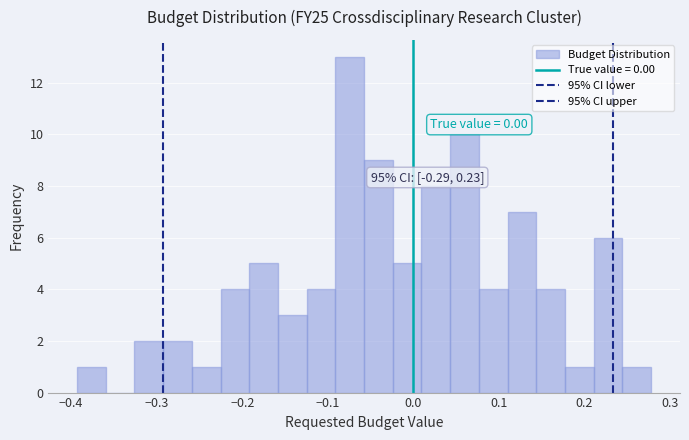

Around what value on the x-axis is the tallest bar? Give the approximate position of its centre, as read against the axis.

-0.07